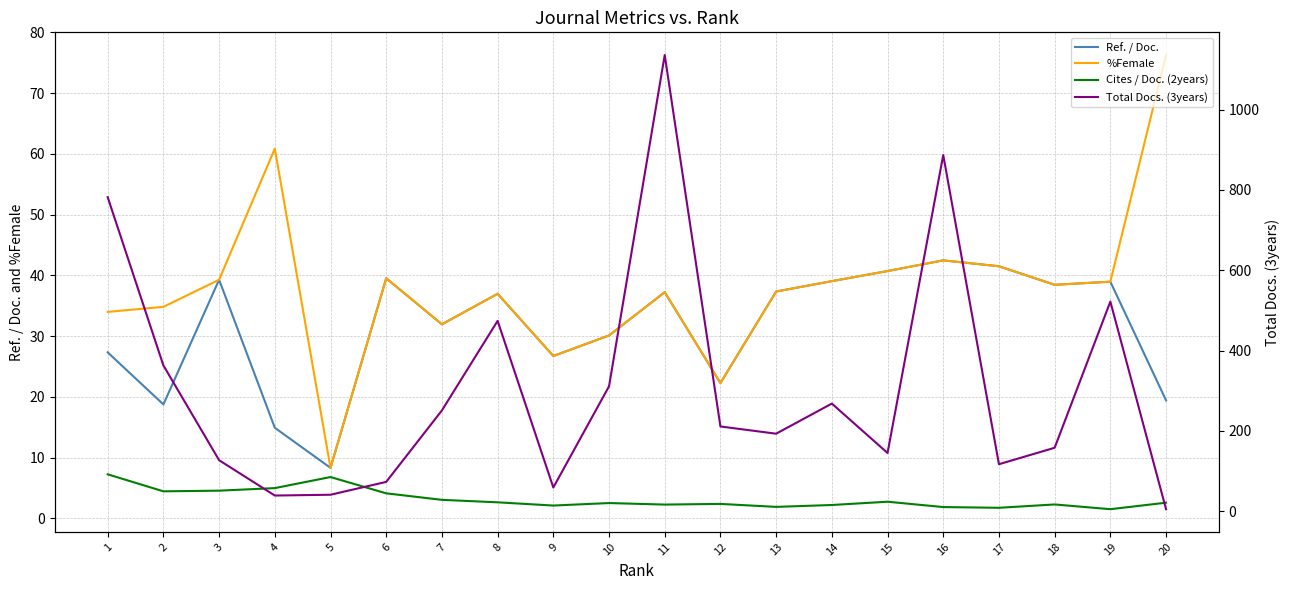

What is the difference between the maximum and minimum values in the Ref. / Doc. series?

34.1